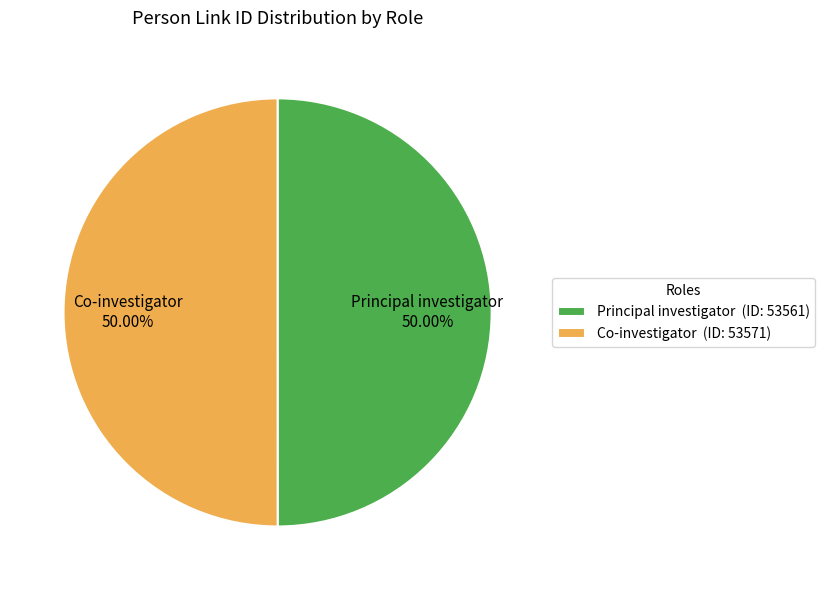

Is the sum of Principal investigator and Co-investigator greater than half?

Yes